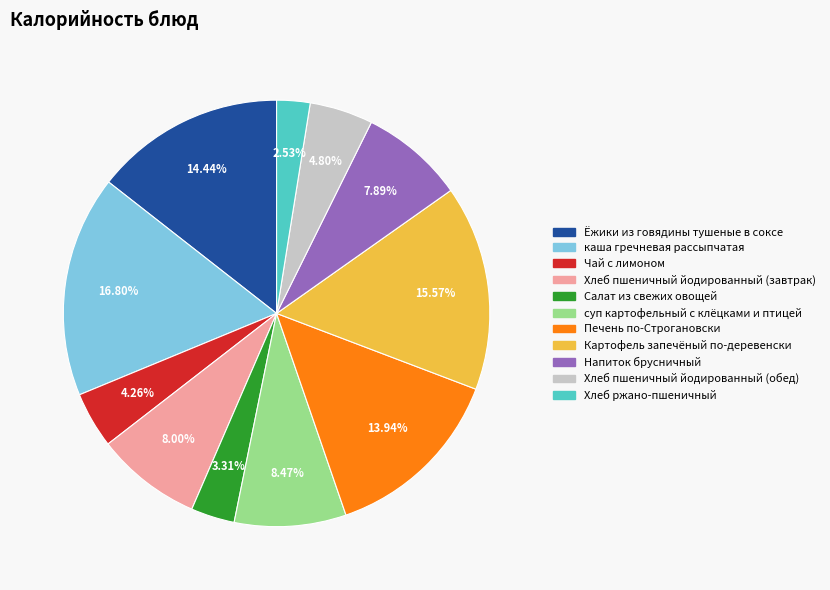

Does any single category account for the majority?

No